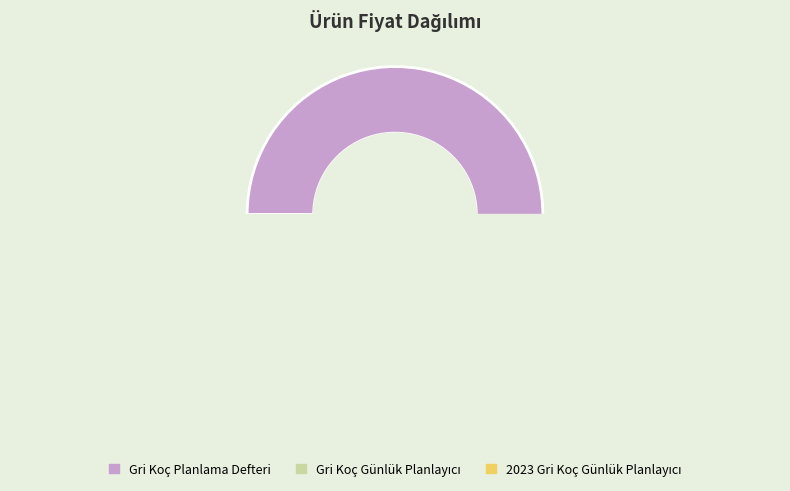

Which slice is the smallest?

2023 Gri Koç Günlük Planlayıcı